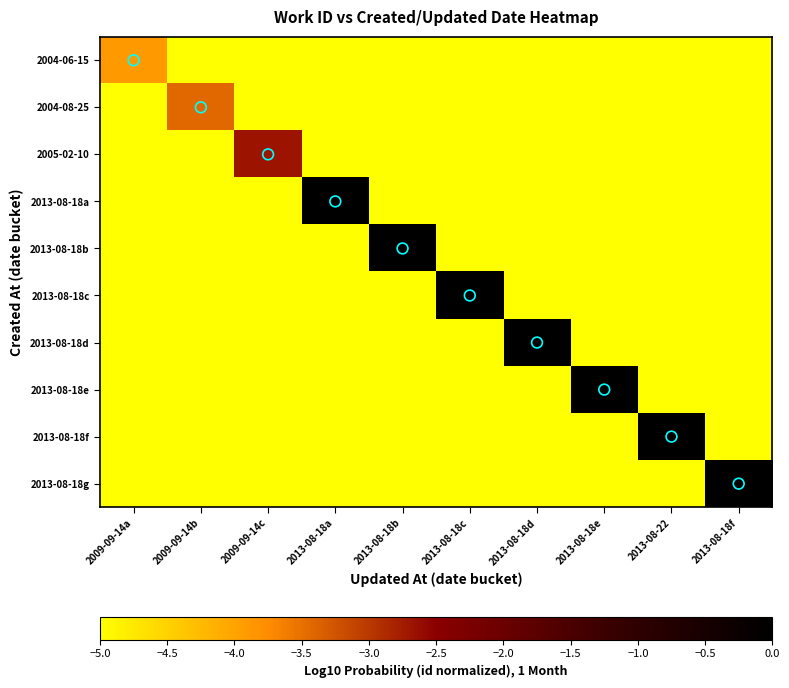

List the series in order of their peak value, highest first.

2013-08-18g, 2013-08-18f, 2013-08-18e, 2013-08-18d, 2013-08-18c, 2013-08-18b, 2013-08-18a, 2005-02-10, 2004-08-25, 2004-06-15